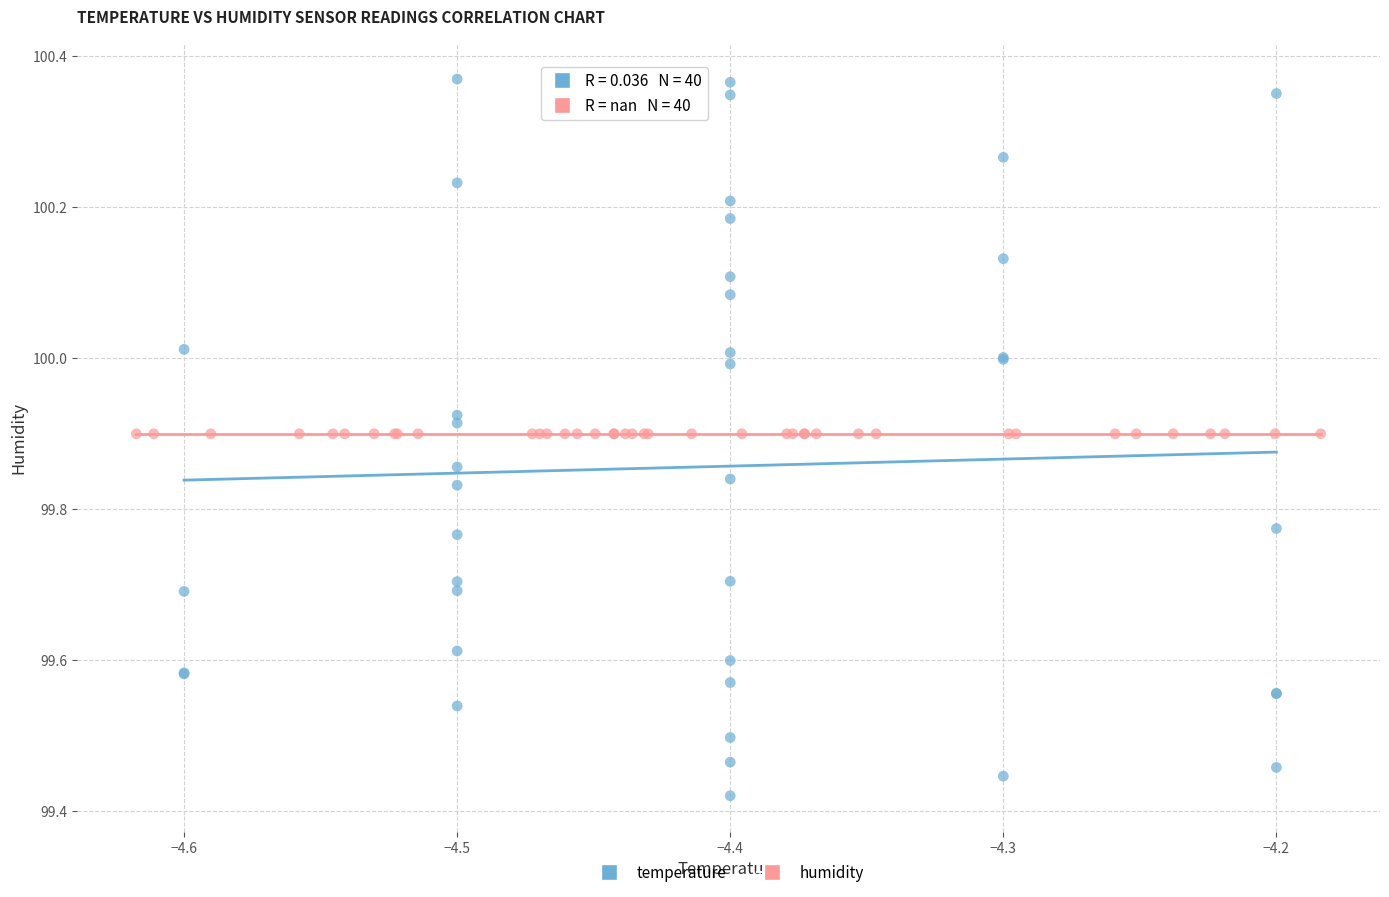

Which series reaches the minimum Y coordinate?

temperature